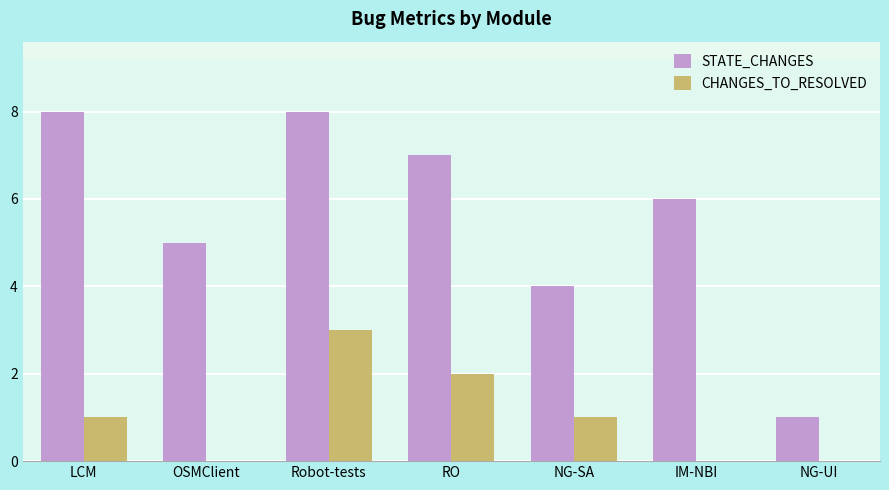

How many groups of bars are there?

7